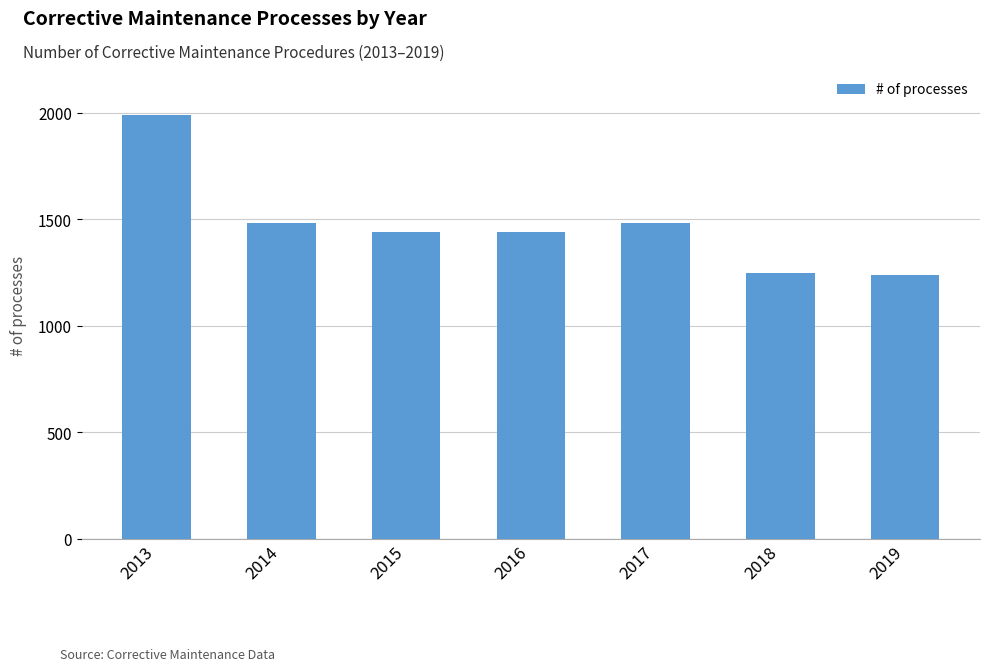

What is the difference between the maximum and minimum values?

748